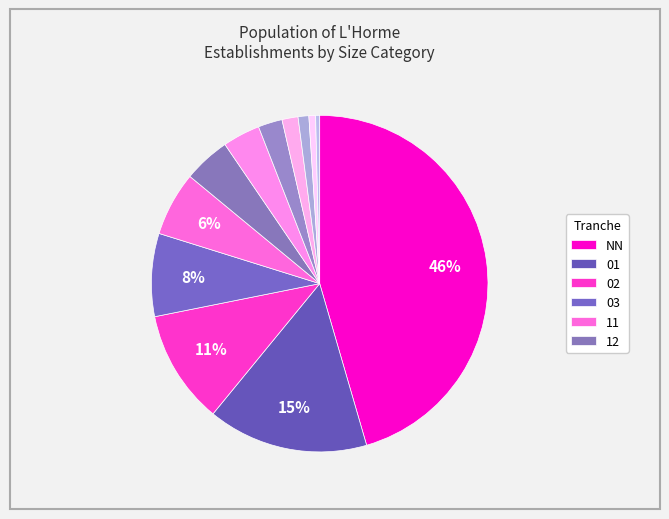

How many slices are in this pie chart?

12